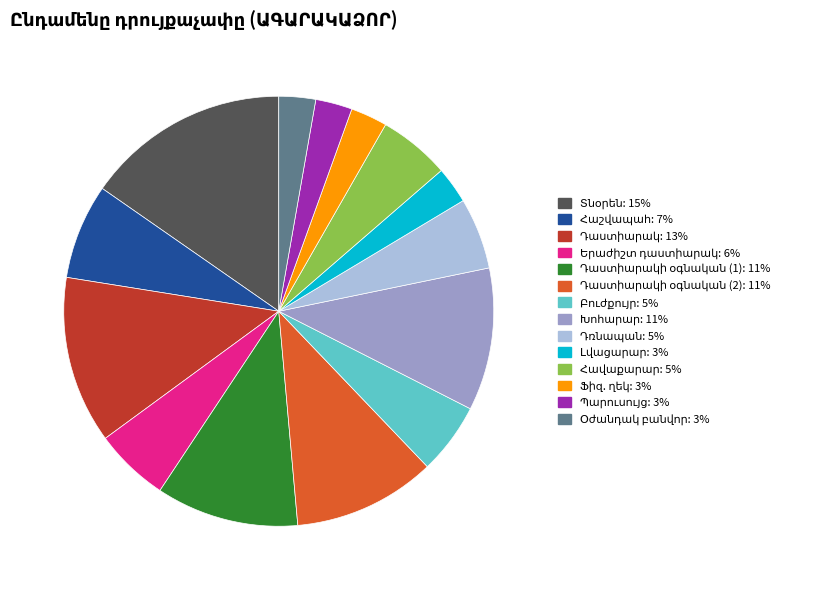

How many slices are in this pie chart?

14